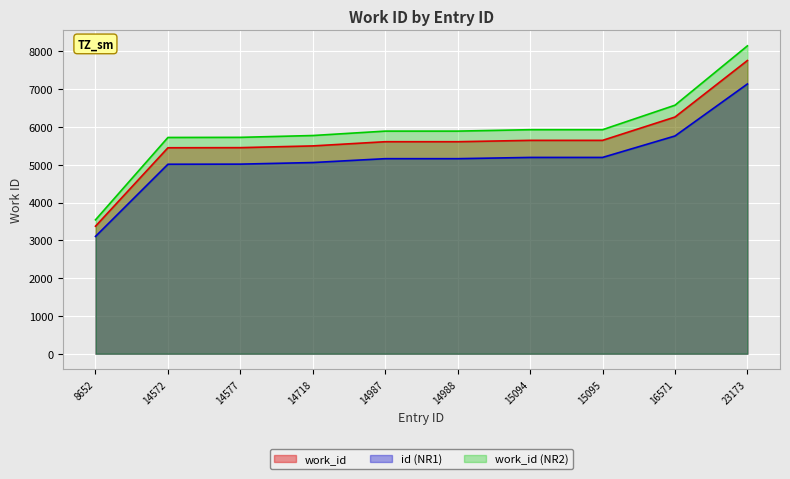

The work_id (NR2) series shows 3543.8 at 8652. True or false?

True